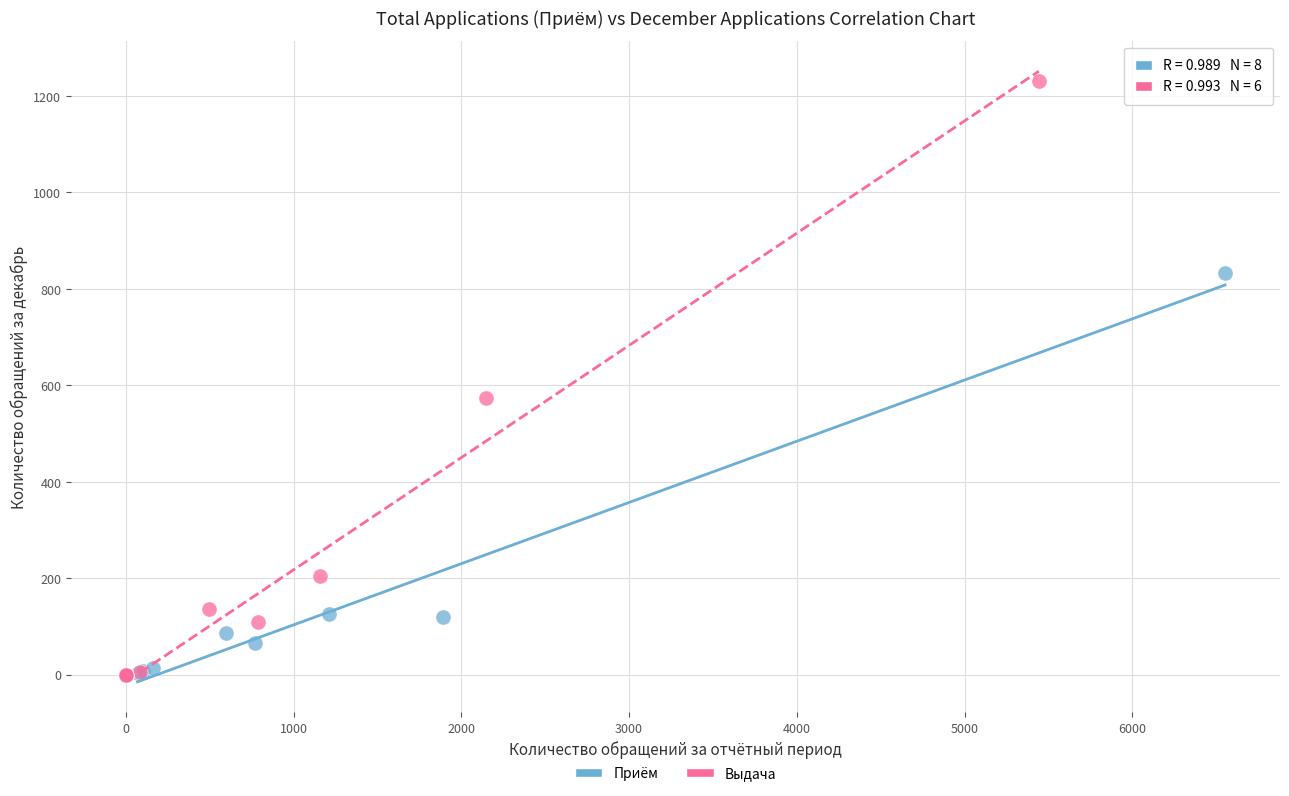

Which series has the largest Y range (max minus min)?

Выдача